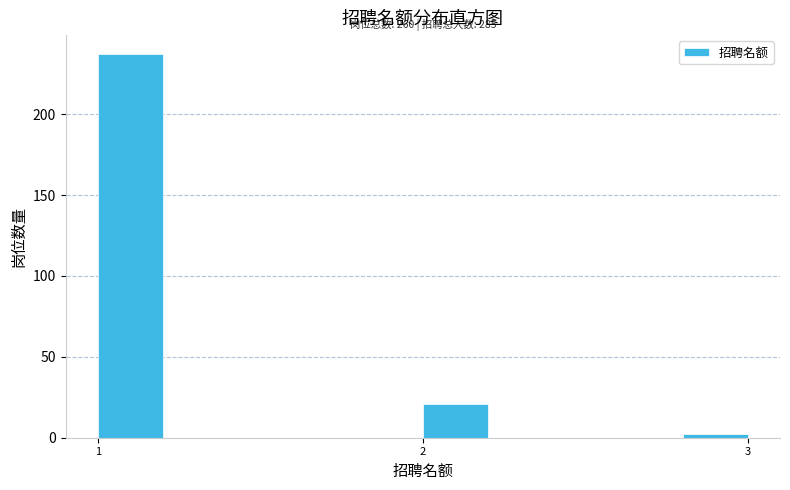

Around what value on the x-axis is the tallest bar? Give the approximate position of its centre, as read against the axis.

1.1